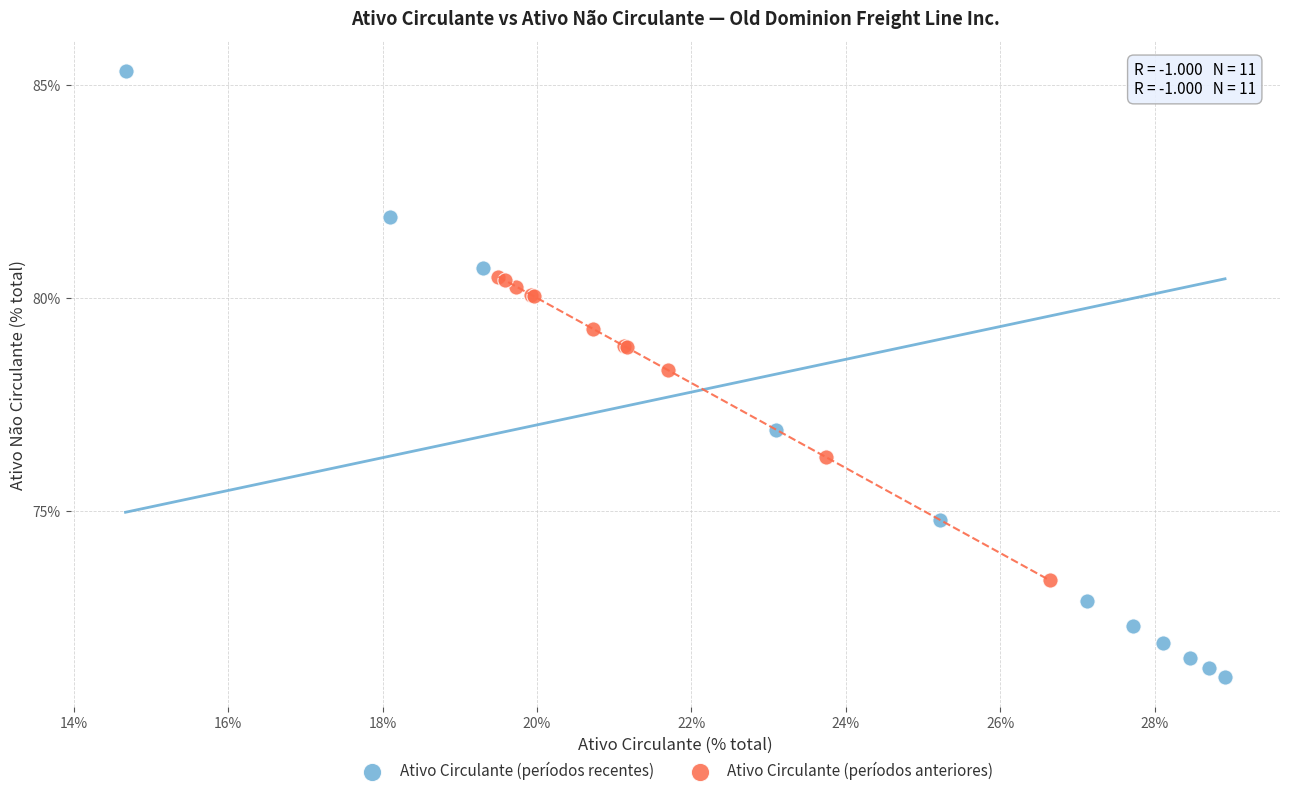

Which series contains the highest Y value?

Ativo Circulante (períodos recentes)